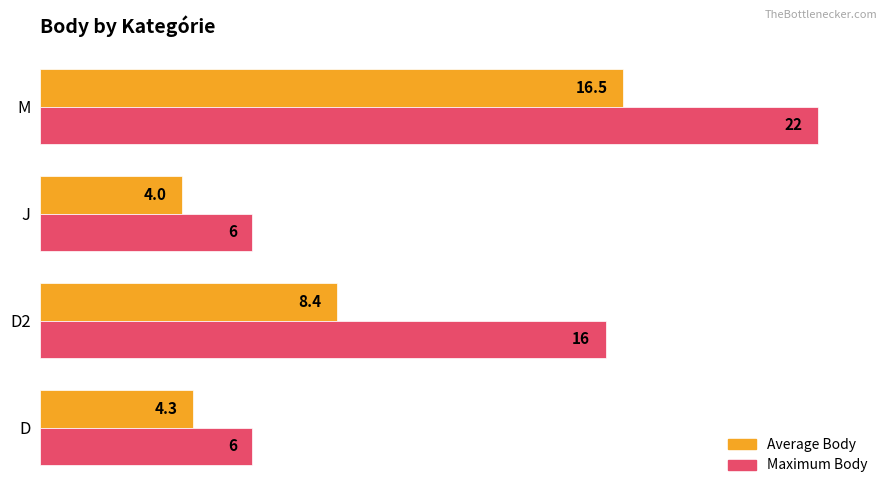

Which series has the largest total across all categories?

Maximum Body